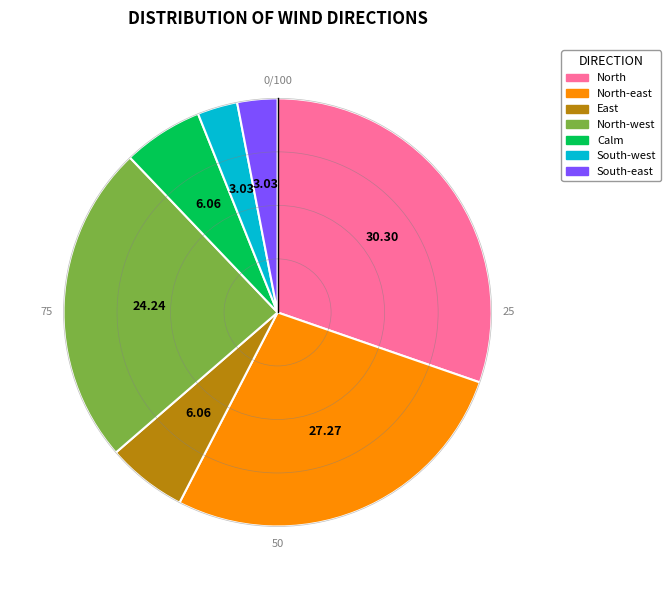

Is there any slice that represents more than half of the pie?

No